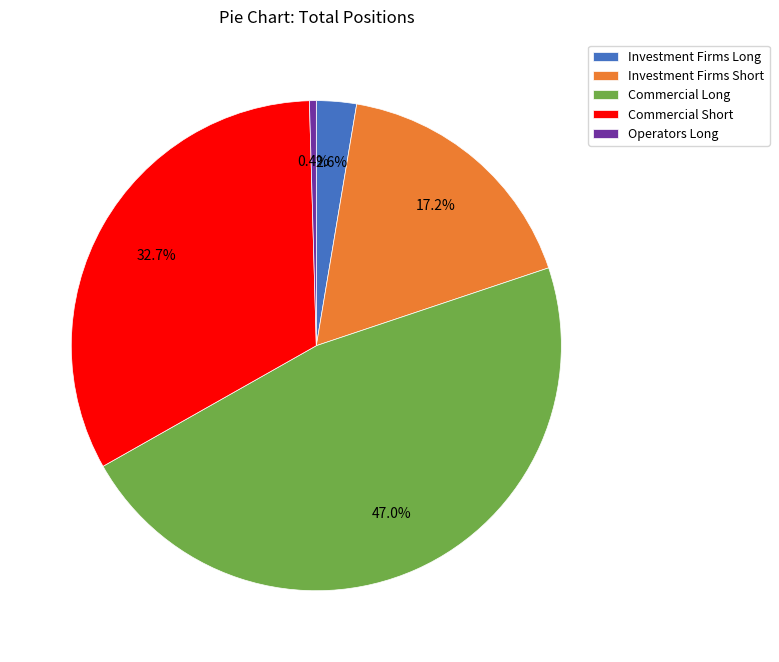

Which slice is the smallest?

Operators Long